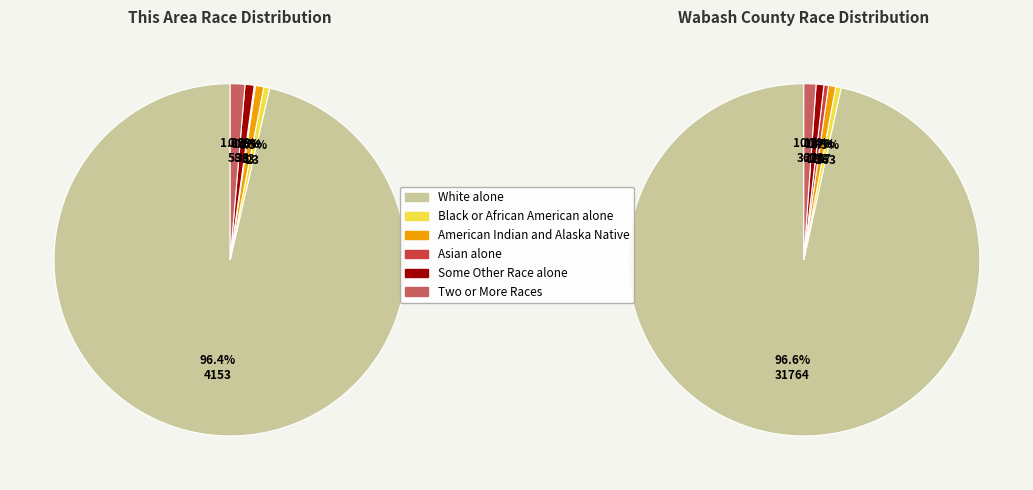

Is it true that This Area is 27% of the pie?

False